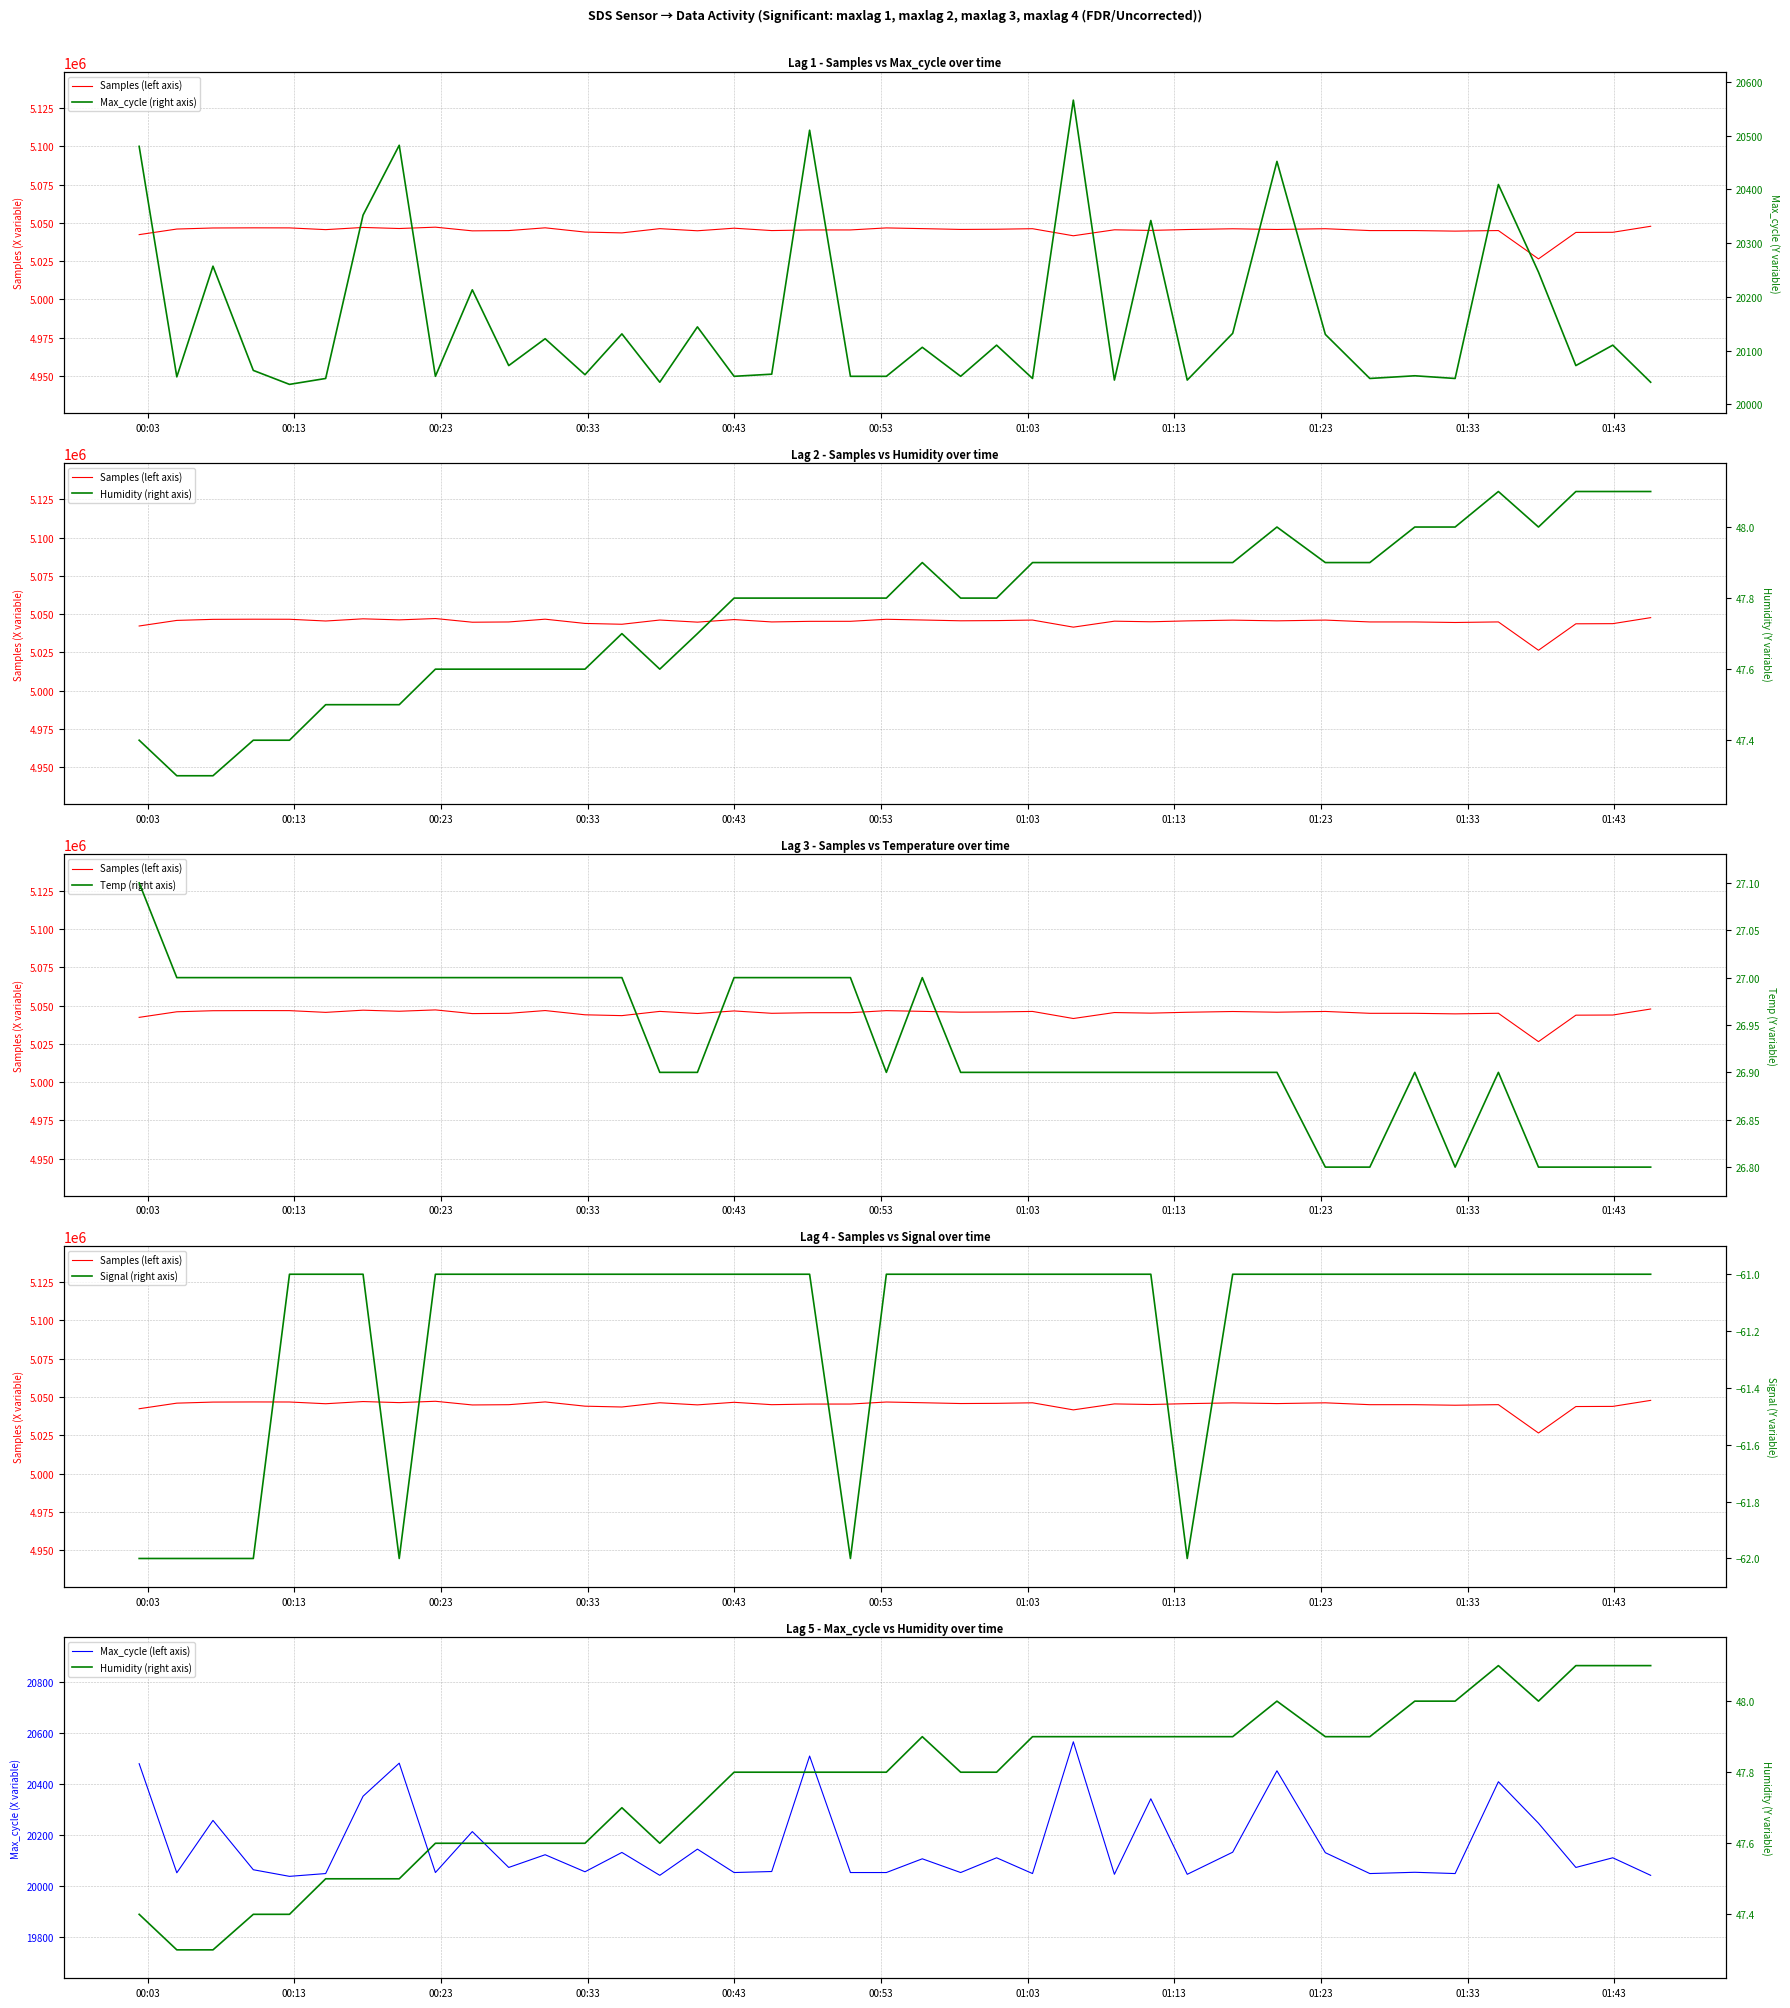

True or false: Samples (left axis) and Max_cycle (left axis) cross at least once.

False